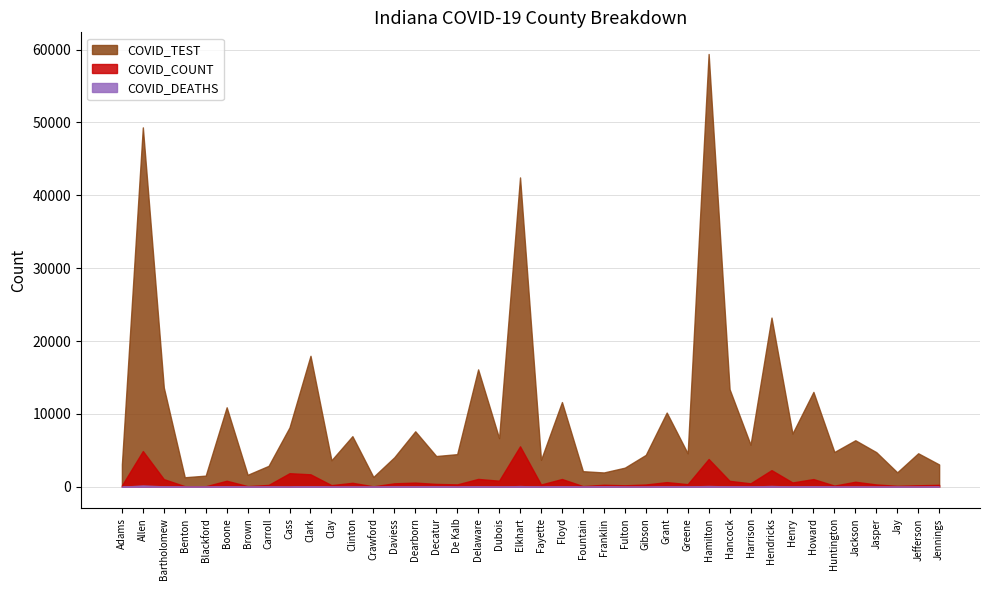

At which category does COVID_TEST reach its first local peak?

Allen